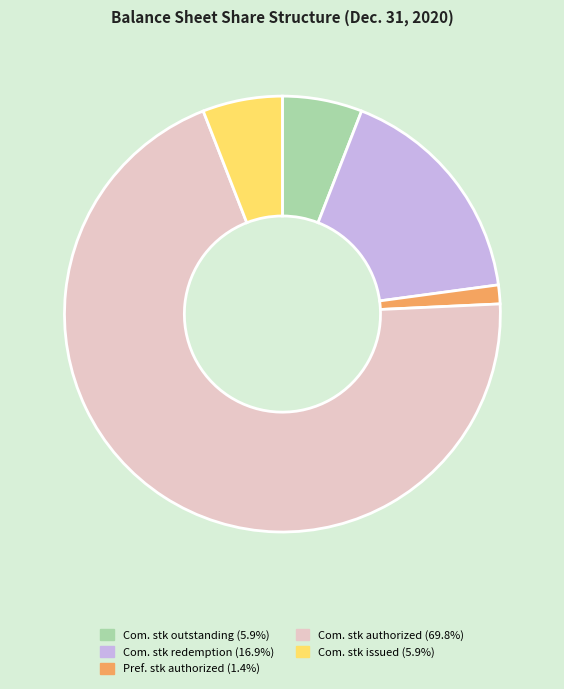

Is there any slice that represents more than half of the pie?

Yes